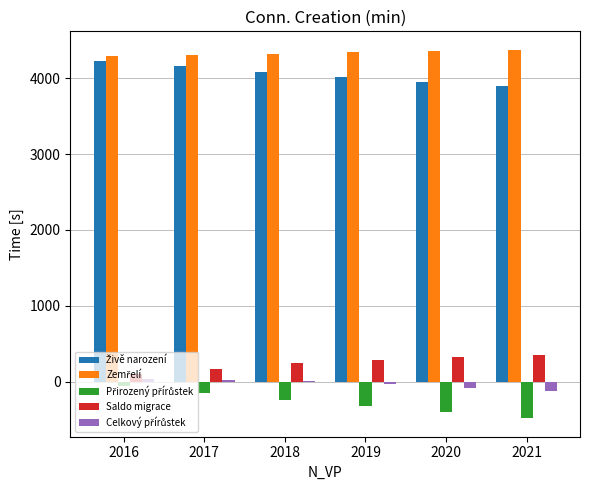

How many groups of bars are there?

6